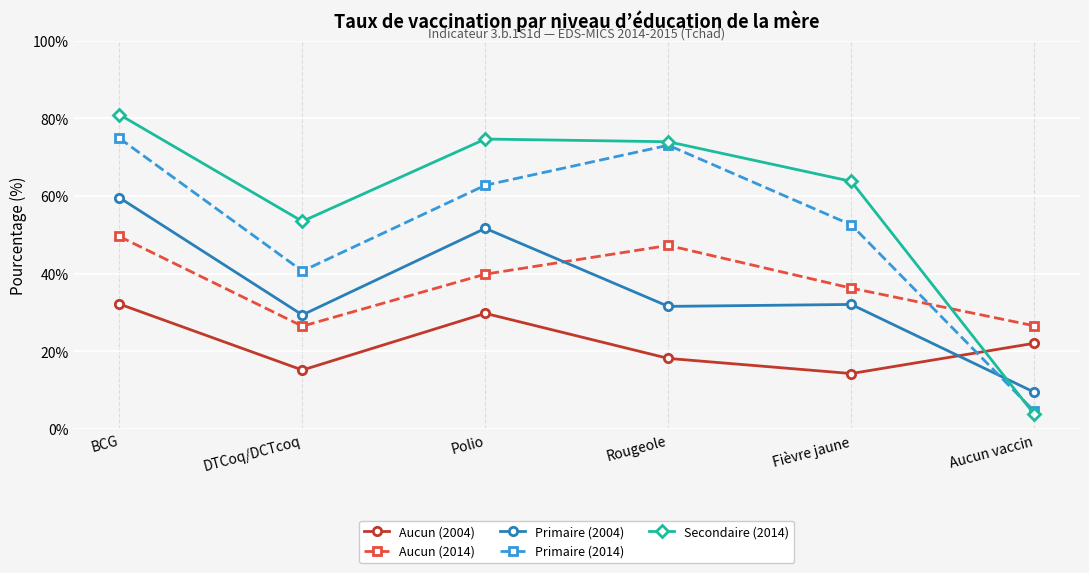

At which label does Aucun (2014) reach its peak?

BCG